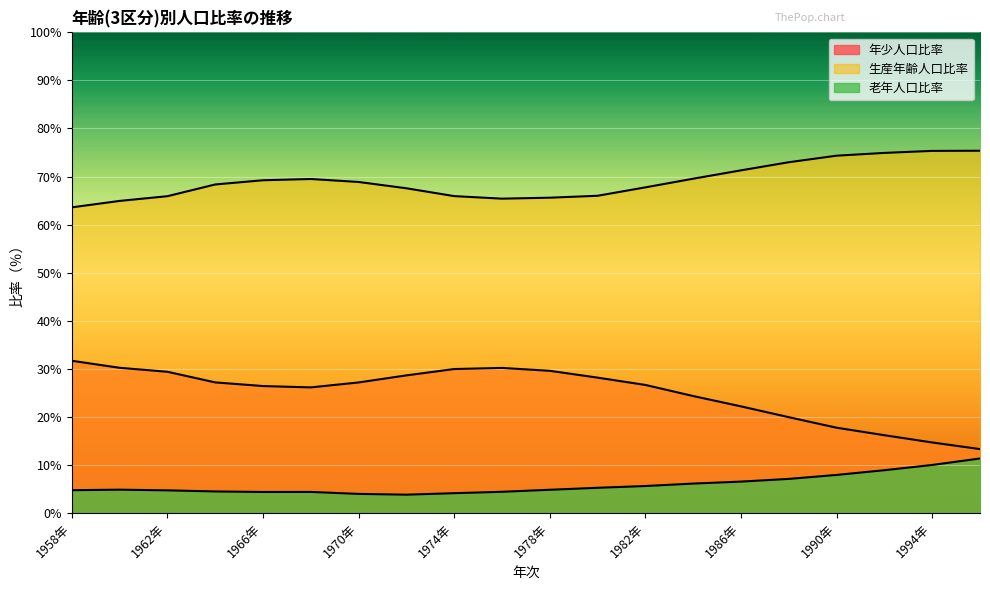

How many interior local peaks does the 老年人口比率 series have?

2